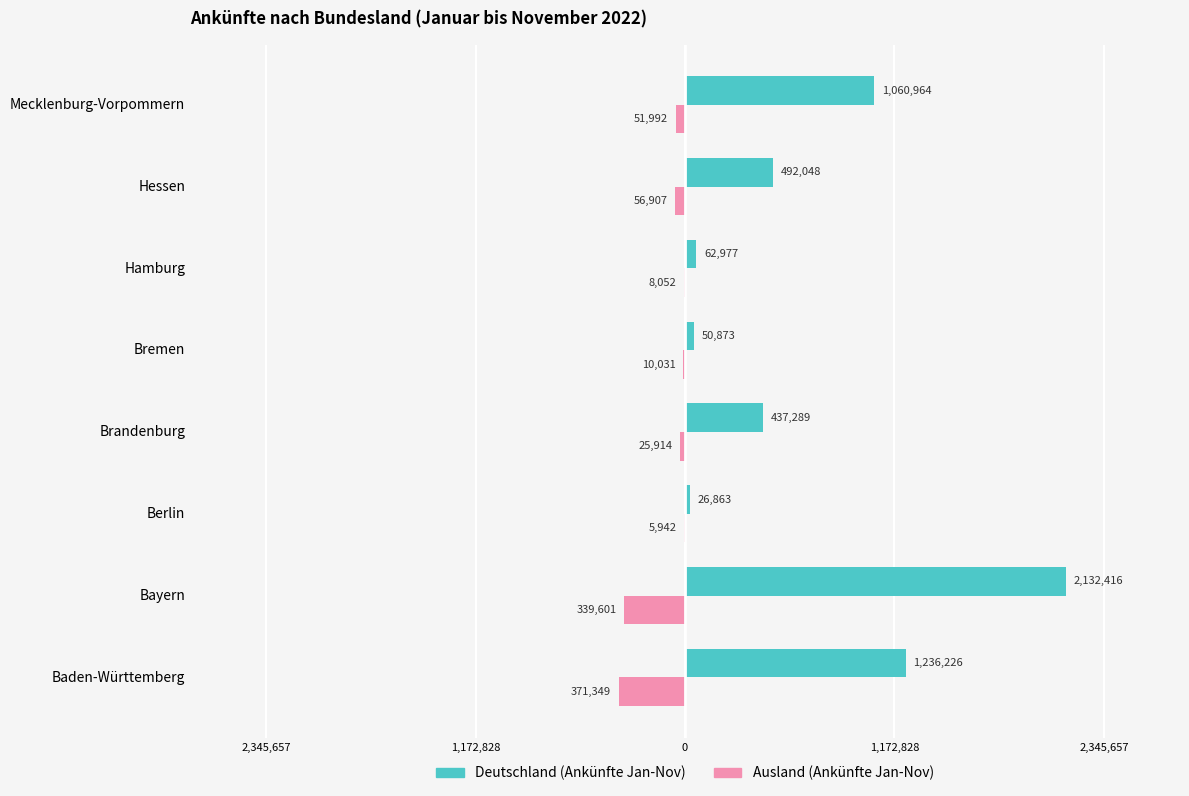

What are all the series names shown in the legend?

Deutschland (Ankünfte Jan-Nov), Ausland (Ankünfte Jan-Nov)